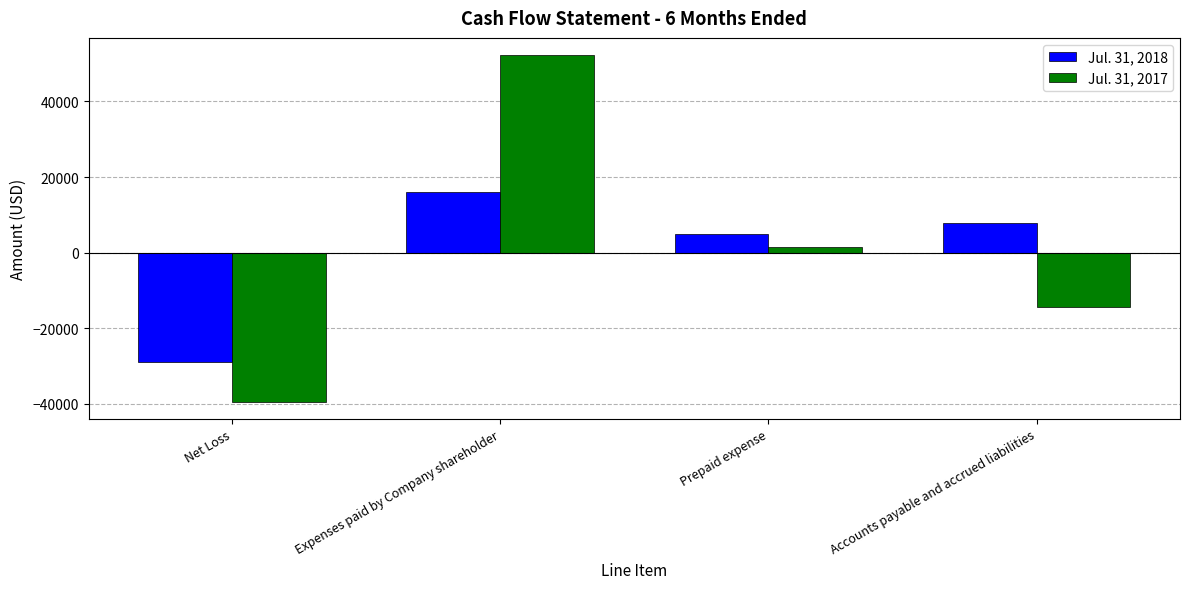

Where does the Jul. 31, 2017 series first go above 1500?

Expenses paid by Company shareholder